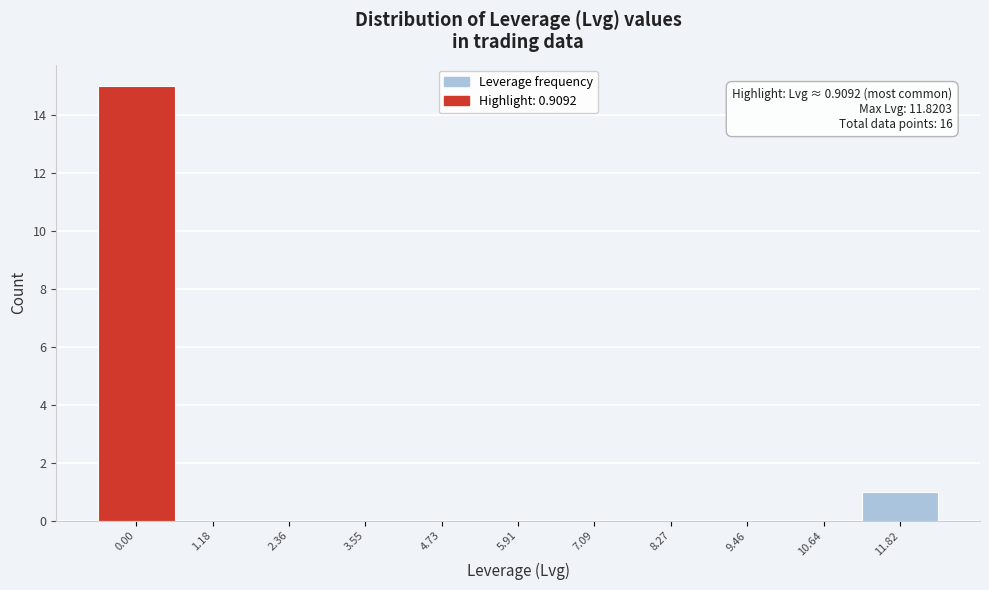

Reading left to right, list all the values displayed in this chart.

0.00=15	1.18=0	2.36=0	3.55=0	4.73=0	5.91=0	7.09=0	8.27=0	9.46=0	10.64=0	11.82=1